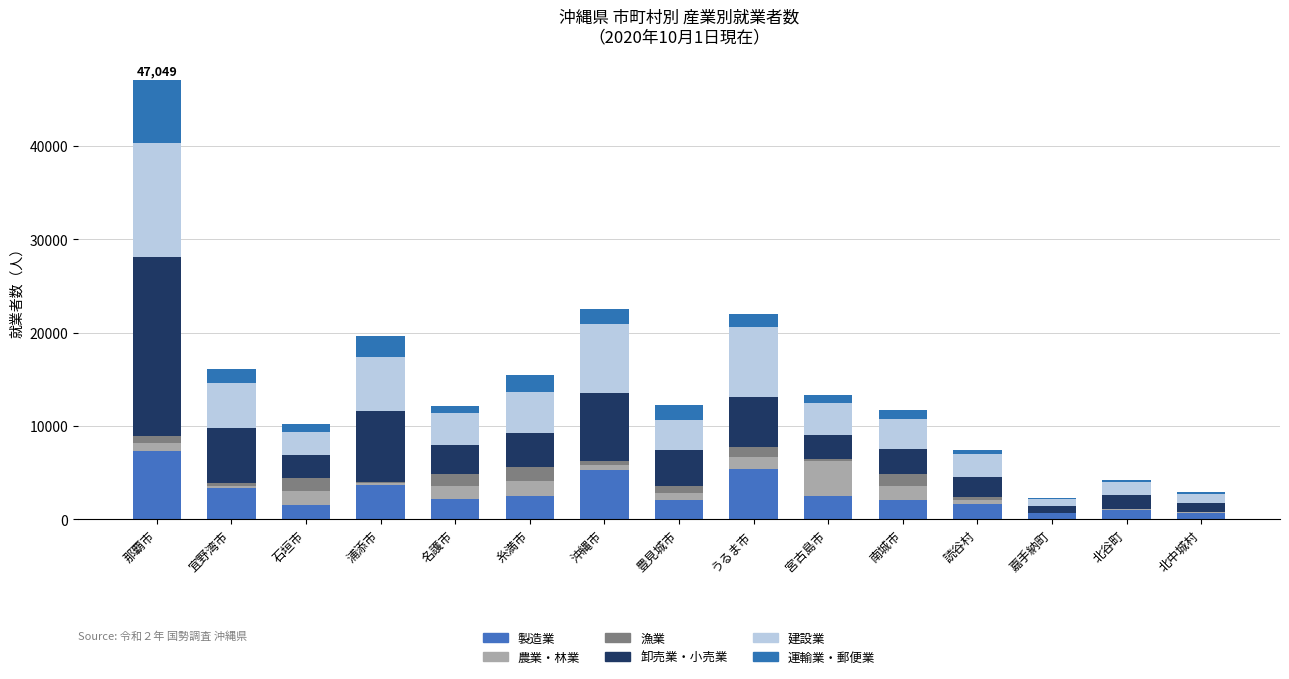

Does the chart contain stacked bars?

Yes